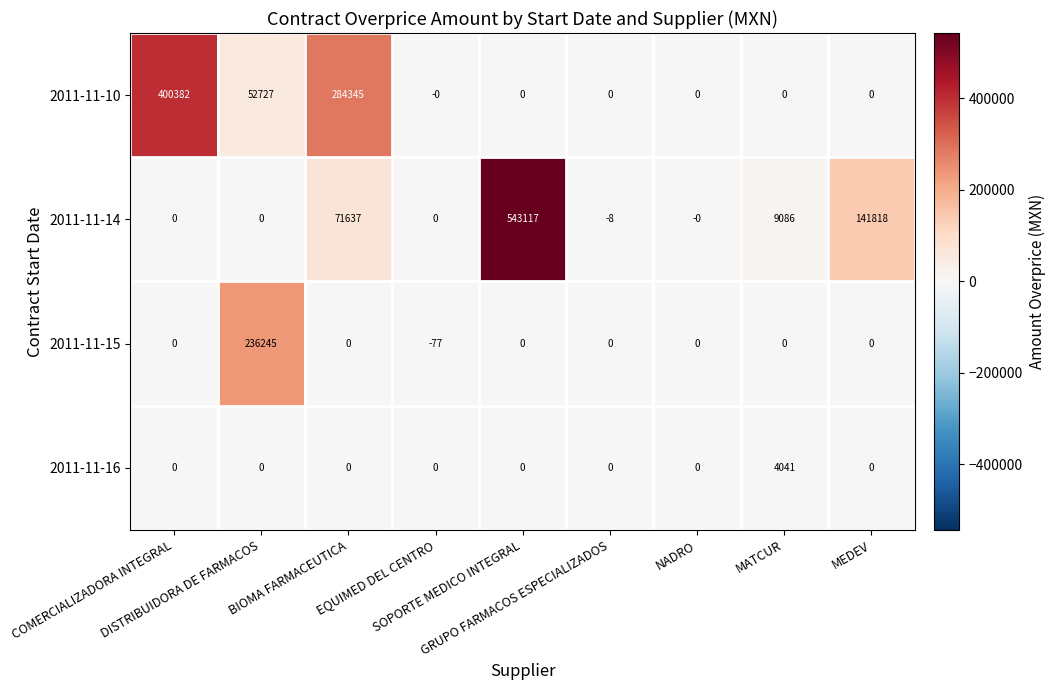

List the series in order of their peak value, highest first.

2011-11-14, 2011-11-10, 2011-11-15, 2011-11-16